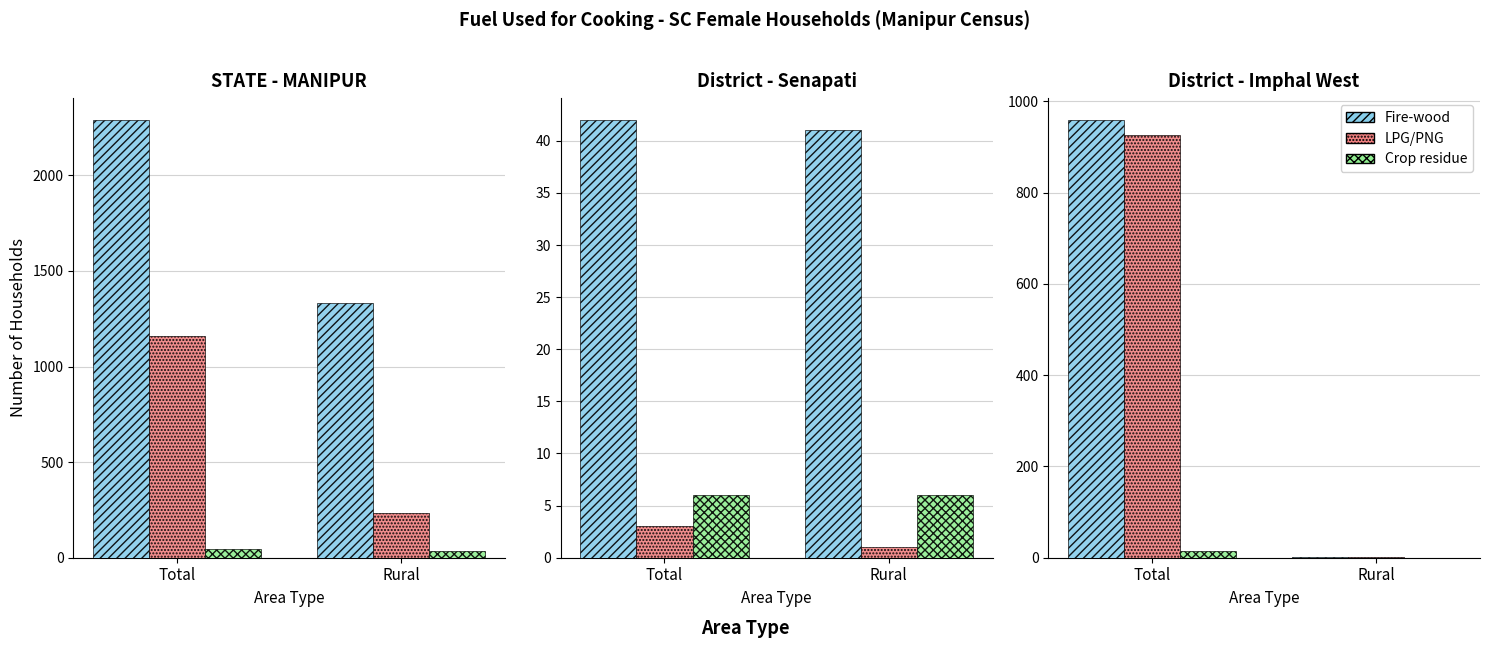

Which series has the largest range (max minus min)?

Fire-wood